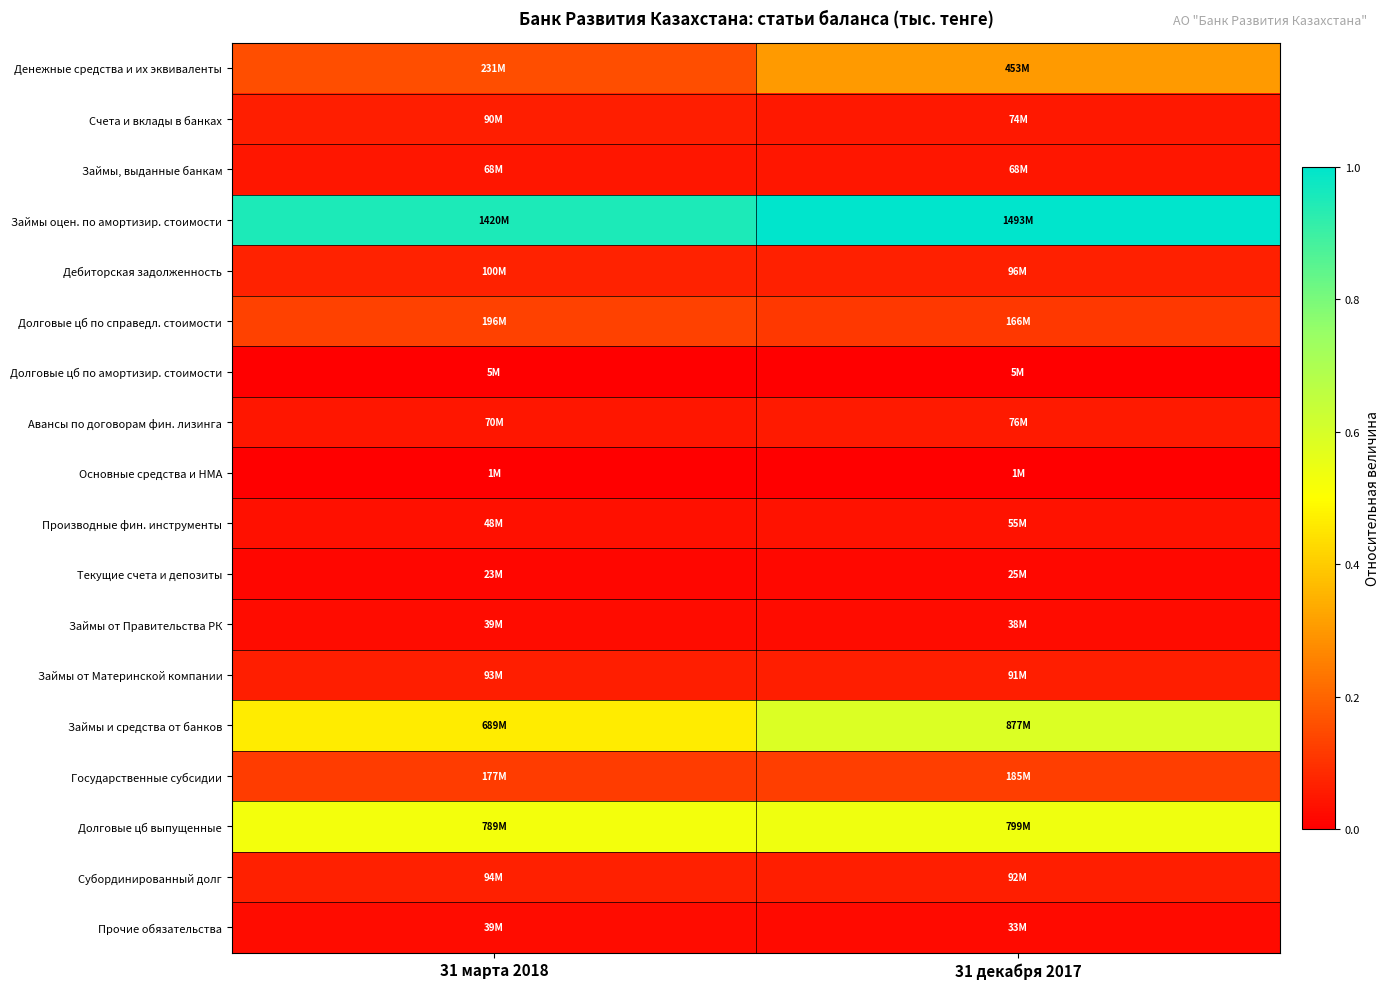

At which category is the sum across all series the highest?

31 декабря 2017